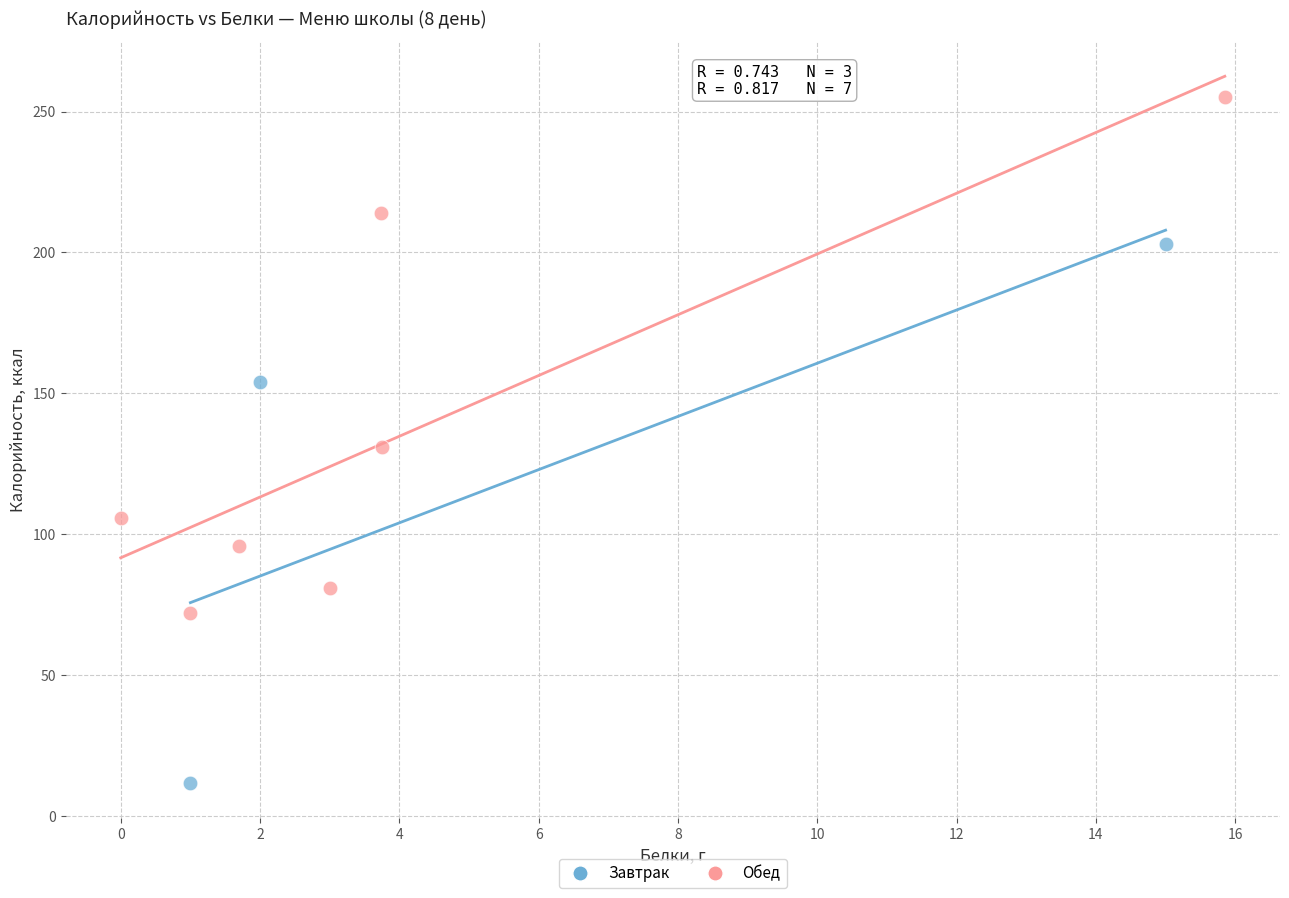

What are all the series names shown in the legend?

Завтрак, Обед